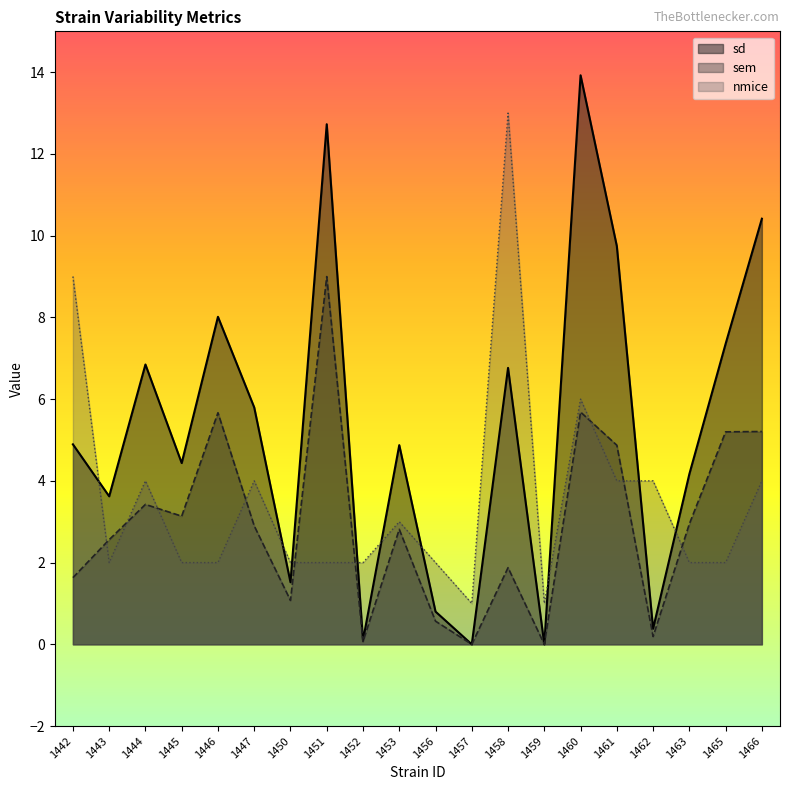

Reading left to right, what are all the values shown in this chart?

sd: 4.9	3.6	6.8	4.4	8.0	5.8	1.5	12.7	0.1	4.9	0.8	0.0	6.8	0.0	13.9	9.7	0.4	4.2	7.4	10.4
sem: 1.6	2.6	3.4	3.1	5.7	2.9	1.1	9.0	0.1	2.8	0.6	0.0	1.9	0.0	5.7	4.9	0.2	2.9	5.2	5.2
nmice: 9.0	2.0	4.0	2.0	2.0	4.0	2.0	2.0	2.0	3.0	2.0	1.0	13.0	1.0	6.0	4.0	4.0	2.0	2.0	4.0